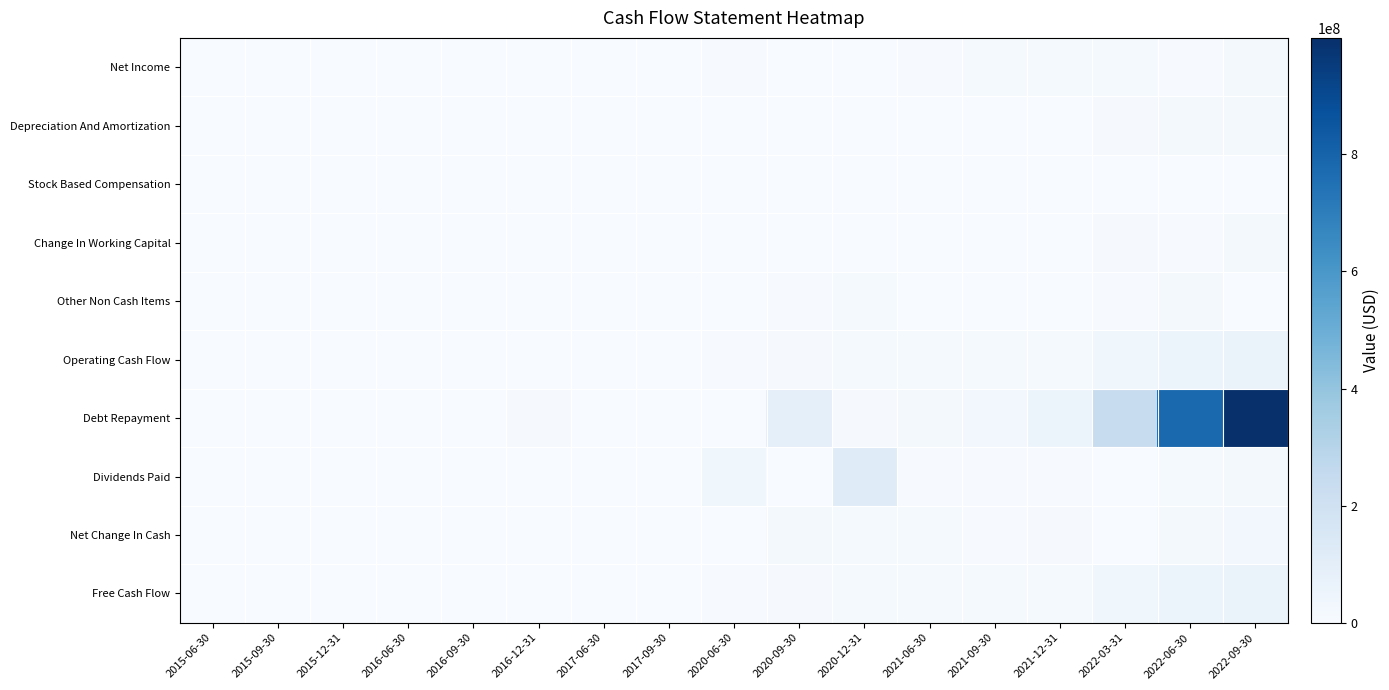

Reading left to right, transcribe all the data shown in this chart.

Net Income: 2015-06-30=0	2015-09-30=867000	2015-12-31=897000	2016-06-30=456000	2016-09-30=334000	2016-12-31=304000	2017-06-30=322000	2017-09-30=1869000	2020-06-30=5270000	2020-09-30=3736000	2020-12-31=34170	2021-06-30=6420000	2021-09-30=14107000	2021-12-31=13317000	2022-03-31=12920000	2022-06-30=5023000	2022-09-30=18496000
Depreciation And Amortization: 2015-06-30=0	2015-09-30=510000	2015-12-31=818000	2016-06-30=0	2016-09-30=360000	2016-12-31=375000	2017-06-30=392000	2017-09-30=394000	2020-06-30=0	2020-09-30=0	2020-12-31=0	2021-06-30=0	2021-09-30=0	2021-12-31=0	2022-03-31=10844000	2022-06-30=15644000	2022-09-30=19614000
Stock Based Compensation: 2015-06-30=0	2015-09-30=0	2015-12-31=0	2016-06-30=0	2016-09-30=0	2016-12-31=0	2017-06-30=0	2017-09-30=8000	2020-06-30=0	2020-09-30=253000	2020-12-31=256000	2021-06-30=556000	2021-09-30=538000	2021-12-31=538000	2022-03-31=673000	2022-06-30=1544000	2022-09-30=2414000
Change In Working Capital: 2015-06-30=0	2015-09-30=406000	2015-12-31=527000	2016-06-30=271755	2016-09-30=425000	2016-12-31=134000	2017-06-30=21000	2017-09-30=1286000	2020-06-30=2178000	2020-09-30=346000	2020-12-31=1084000	2021-06-30=3391000	2021-09-30=590000	2021-12-31=2657000	2022-03-31=8257000	2022-06-30=7001000	2022-09-30=22082000
Other Non Cash Items: 2015-06-30=0	2015-09-30=13000	2015-12-31=13000	2016-06-30=1067755	2016-09-30=311000	2016-12-31=82000	2017-06-30=50000	2017-09-30=2000	2020-06-30=3672000	2020-09-30=5482000	2020-12-31=12661830	2021-06-30=3398000	2021-09-30=850000	2021-12-31=874000	2022-03-31=5817000	2022-06-30=22167000	2022-09-30=0
Operating Cash Flow: 2015-06-30=0	2015-09-30=36000	2015-12-31=435000	2016-06-30=340000	2016-09-30=140000	2016-12-31=287000	2017-06-30=41000	2017-09-30=183000	2020-06-30=6764000	2020-09-30=9125000	2020-12-31=11868000	2021-06-30=13765000	2021-09-30=14385000	2021-12-31=12072000	2022-03-31=38511000	2022-06-30=51379000	2022-09-30=62606000
Debt Repayment: 2015-06-30=0	2015-09-30=0	2015-12-31=0	2016-06-30=0	2016-09-30=0	2016-12-31=8386000	2017-06-30=0	2017-09-30=0	2020-06-30=776000	2020-09-30=86797000	2020-12-31=8241000	2021-06-30=20143000	2021-09-30=23926000	2021-12-31=53343000	2022-03-31=235026000	2022-06-30=776961000	2022-09-30=999051000
Dividends Paid: 2015-06-30=0	2015-09-30=0	2015-12-31=0	2016-06-30=0	2016-09-30=0	2016-12-31=1000	2017-06-30=42000	2017-09-30=125000	2020-06-30=35215000	2020-09-30=2105000	2020-12-31=119296000	2021-06-30=3951000	2021-09-30=5226000	2021-12-31=5235000	2022-03-31=1912000	2022-06-30=14671000	2022-09-30=22161000
Net Change In Cash: 2015-06-30=0	2015-09-30=216000	2015-12-31=553000	2016-06-30=1407750	2016-09-30=272000	2016-12-31=170000	2017-06-30=388000	2017-09-30=380000	2020-06-30=769000	2020-09-30=16998000	2020-12-31=15507000	2021-06-30=15191000	2021-09-30=6099000	2021-12-31=8653000	2022-03-31=2191000	2022-06-30=18520000	2022-09-30=27461000
Free Cash Flow: 2015-06-30=0	2015-09-30=36000	2015-12-31=435000	2016-06-30=340000	2016-09-30=140000	2016-12-31=287000	2017-06-30=41000	2017-09-30=183000	2020-06-30=6764000	2020-09-30=9125000	2020-12-31=11868000	2021-06-30=13765000	2021-09-30=14385000	2021-12-31=12072000	2022-03-31=38511000	2022-06-30=51379000	2022-09-30=62606000